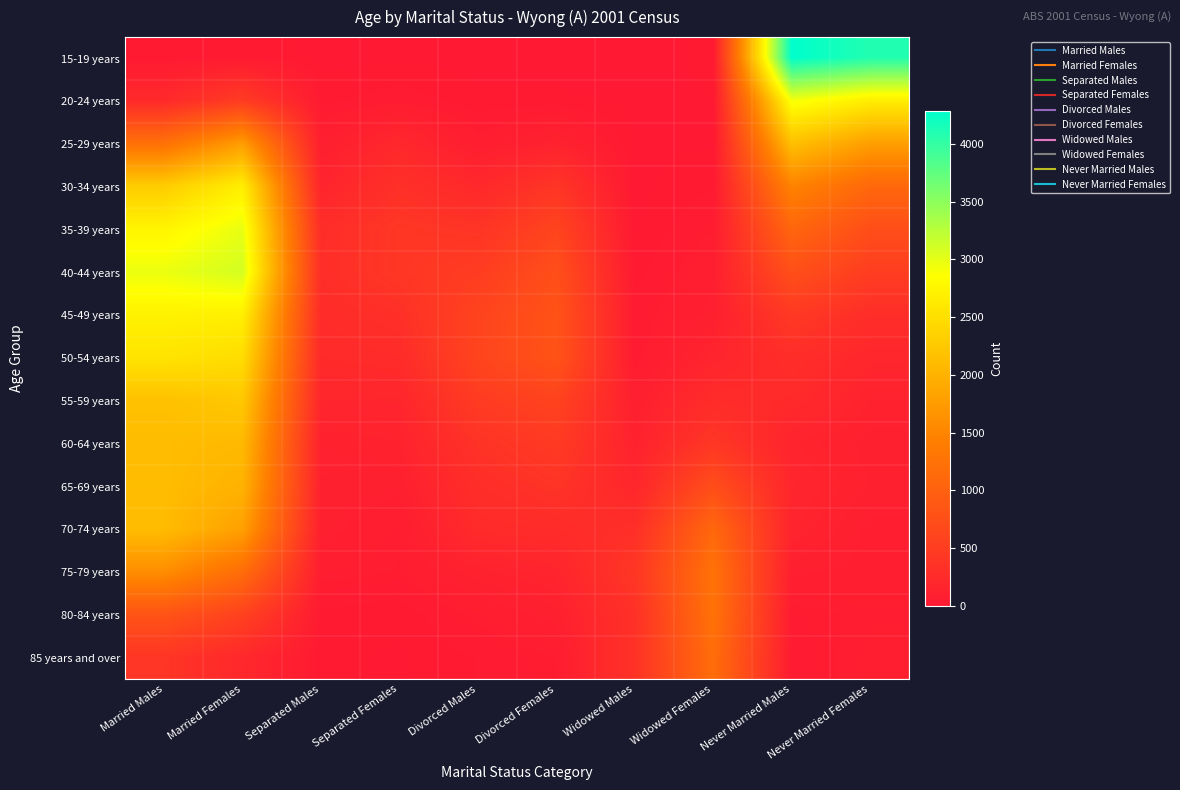

Which series has the widest spread of values?

15-19 years